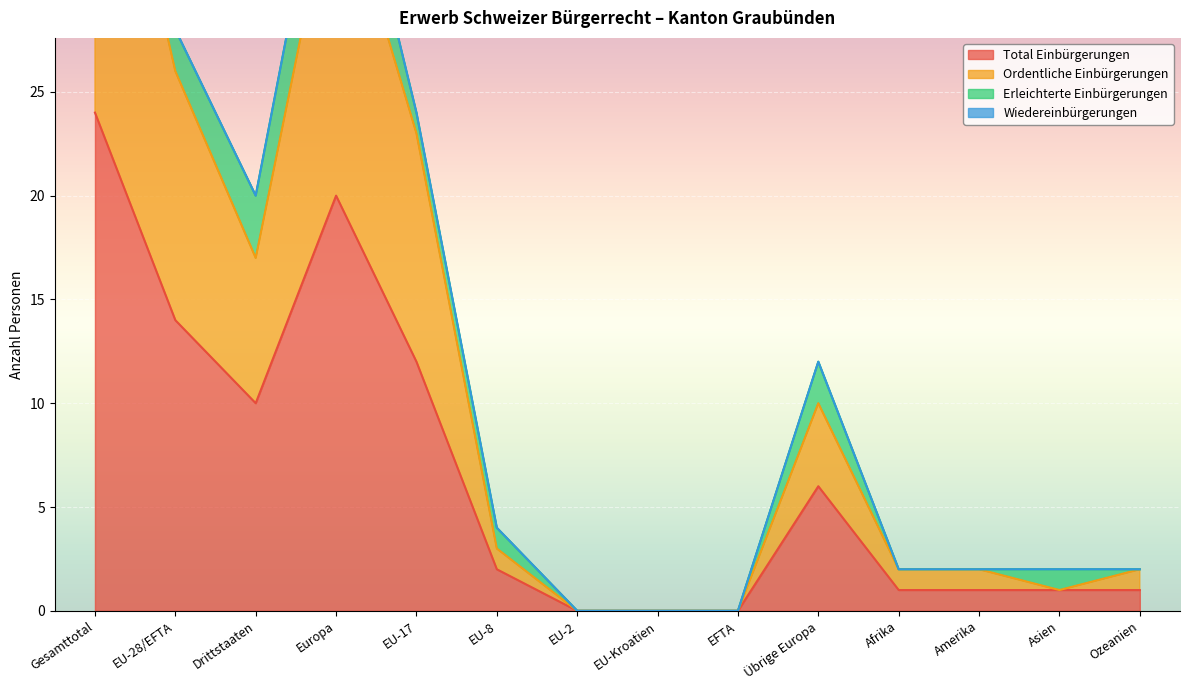

Rank the categories by Ordentliche Einbürgerungen value from highest to lowest.

Gesamttotal, Europa, EU-28/EFTA, EU-17, Drittstaaten, Übrige Europa, EU-8, Afrika, Amerika, Ozeanien, Asien, EU-2, EU-Kroatien, EFTA